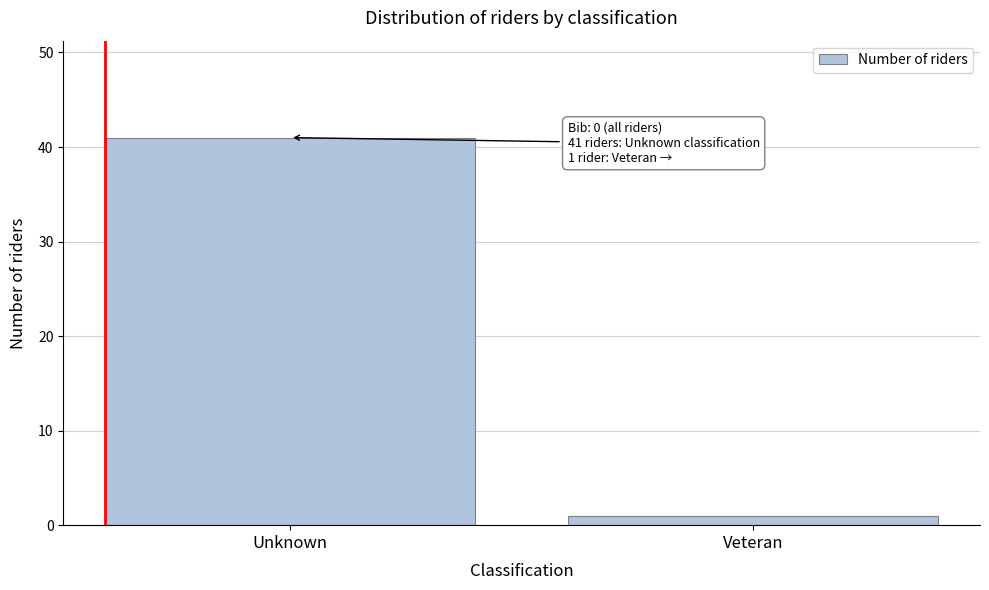

Reading left to right, extract all data points from this chart.

Unknown=41	Veteran=1